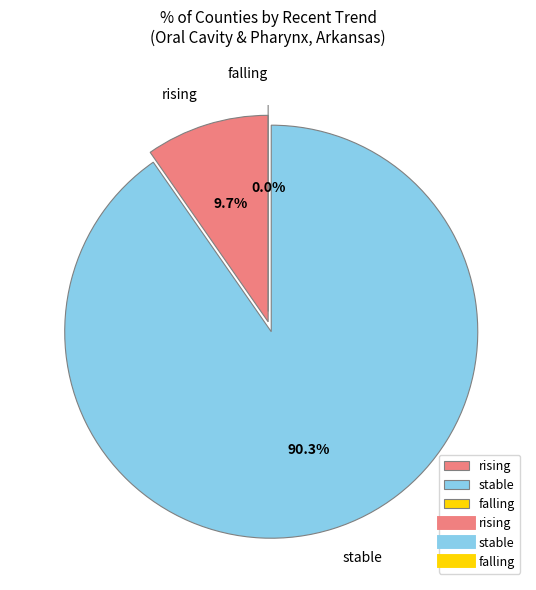

Does any single category account for the majority?

Yes